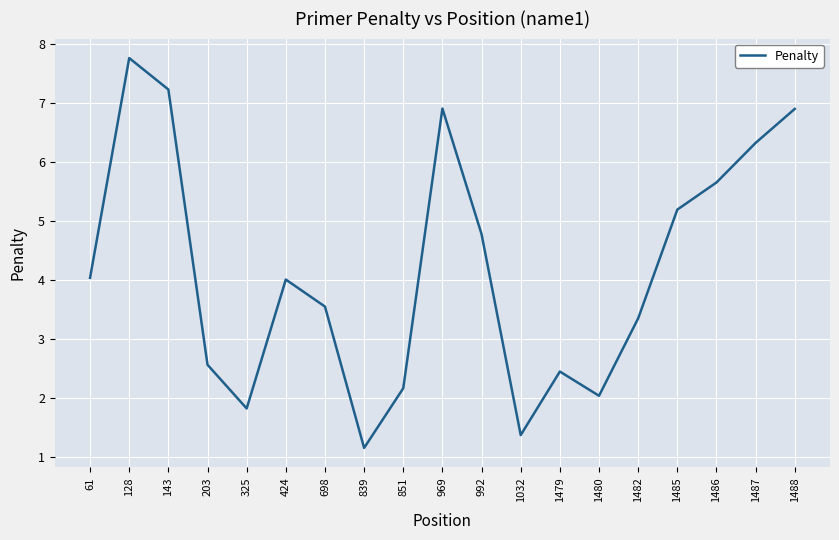

Reading left to right, list all the values displayed in this chart.

61=4.0	128=7.8	143=7.2	203=2.6	325=1.8	424=4.0	698=3.6	839=1.2	851=2.2	969=6.9	992=4.8	1032=1.4	1479=2.5	1480=2.0	1482=3.4	1485=5.2	1486=5.7	1487=6.3	1488=6.9